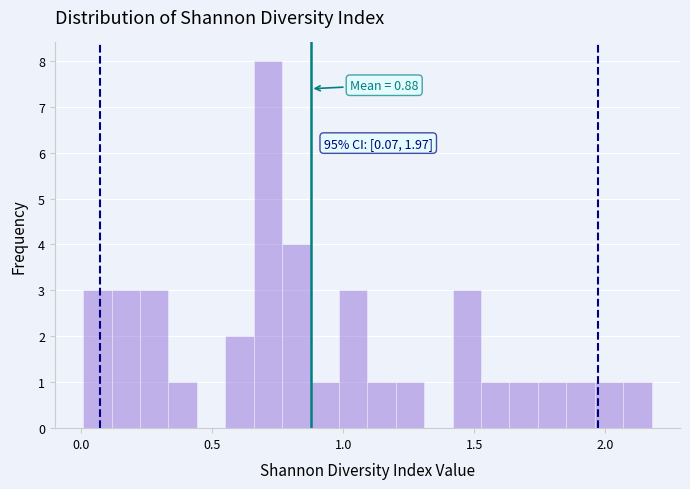

Around what value on the x-axis is the tallest bar? Give the approximate position of its centre, as read against the axis.

0.70